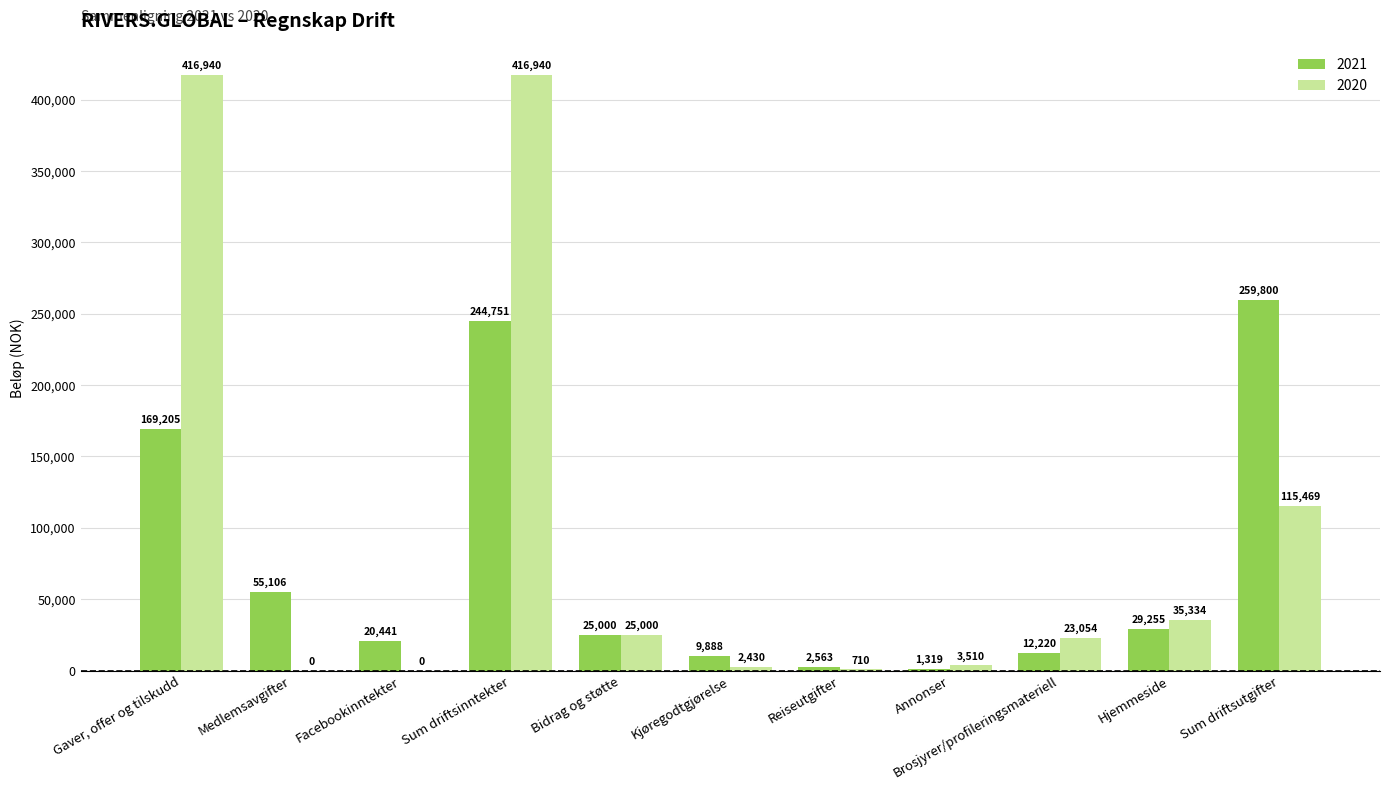

True or false: 2021 has a value of 244751.2 at Sum driftsinntekter.

True